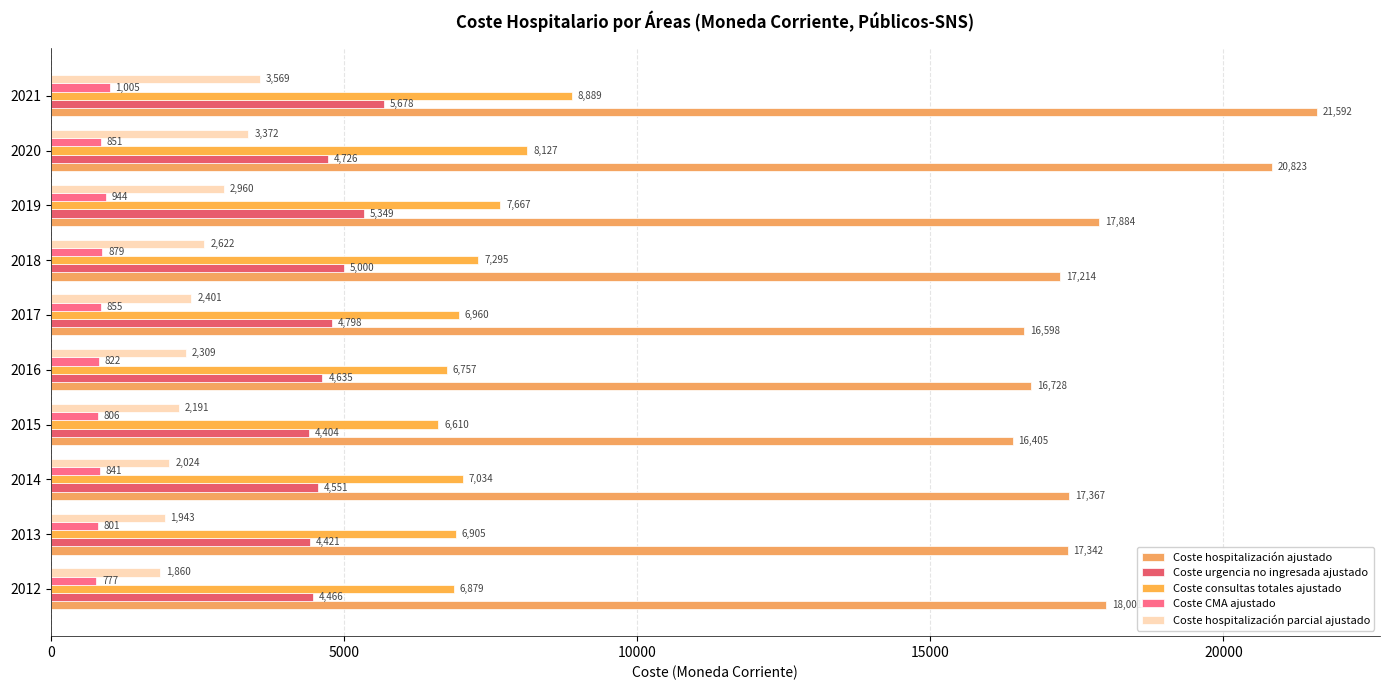

What is the smallest value displayed?

776.9